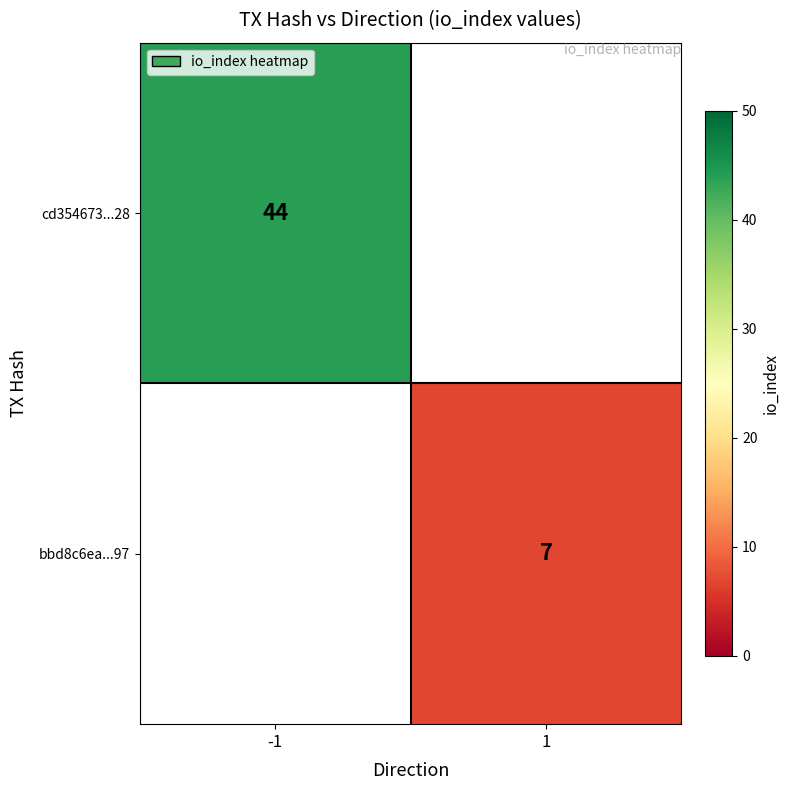

The value of bbd8c6ea...97 at 1 is 11. True or false?

False